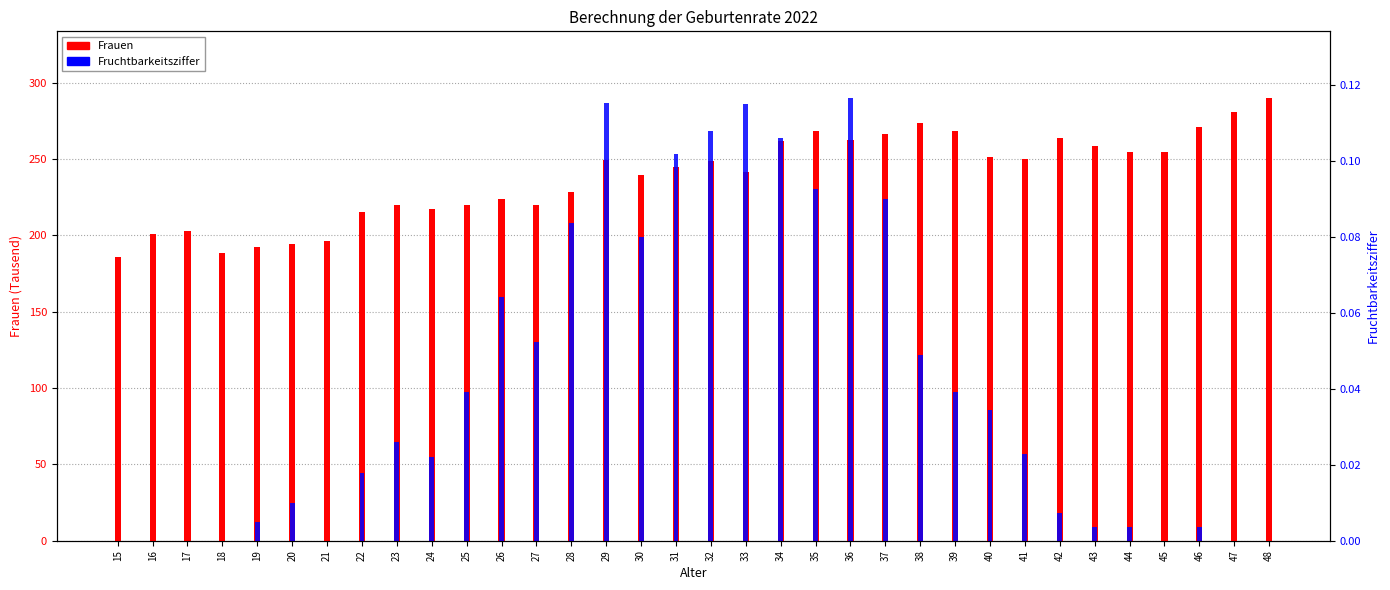

What is the difference between the highest and lowest values at 45?

254.5